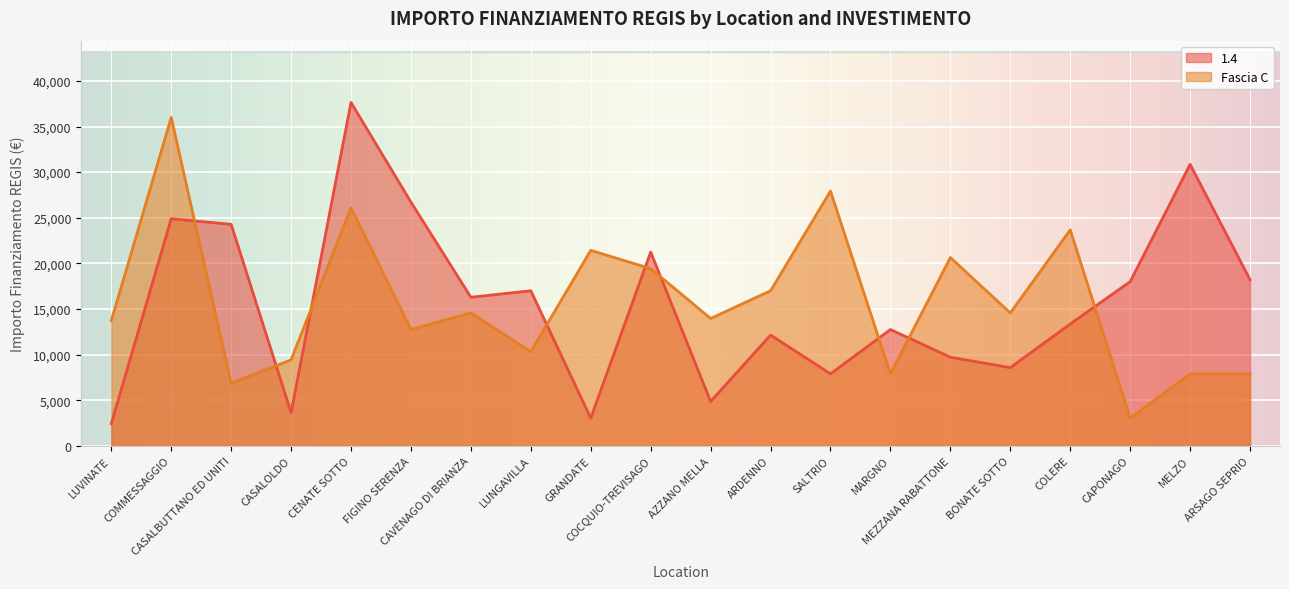

The Fascia C series shows 4057 at MARGNO. True or false?

False